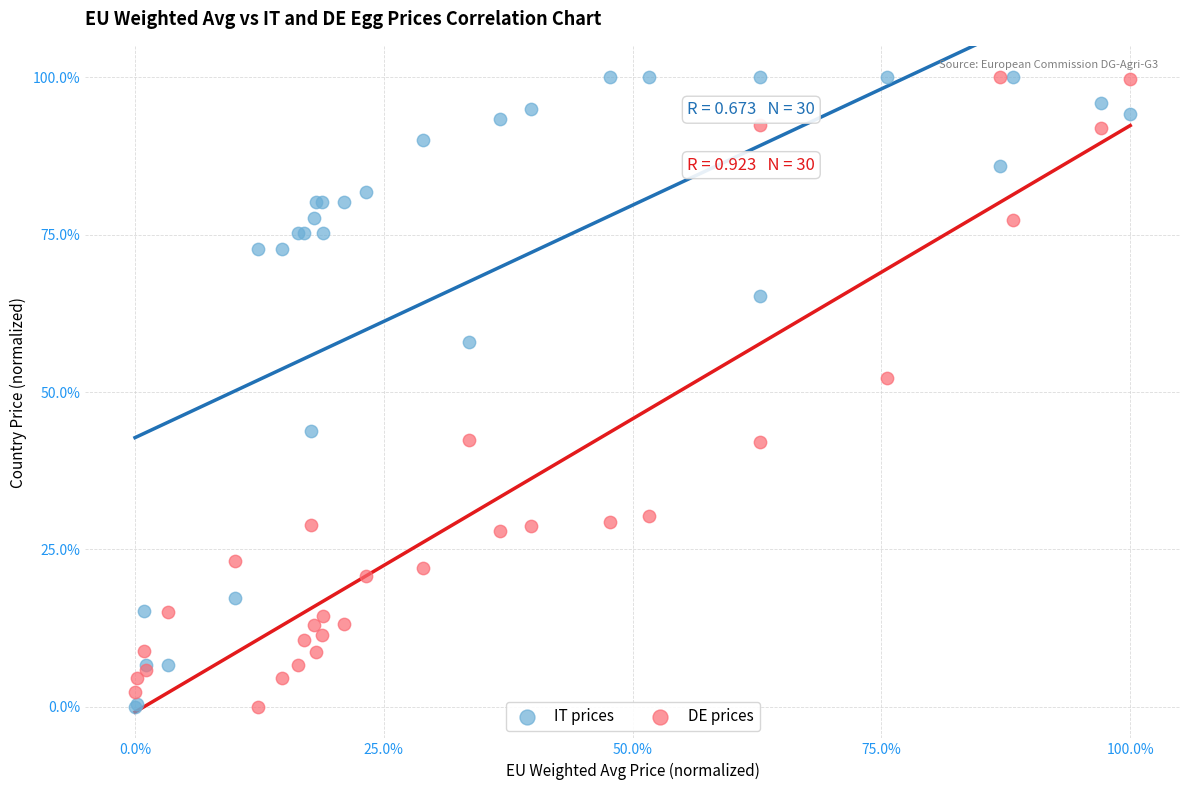

Across all series, what Y value is closest to 50?

52.2